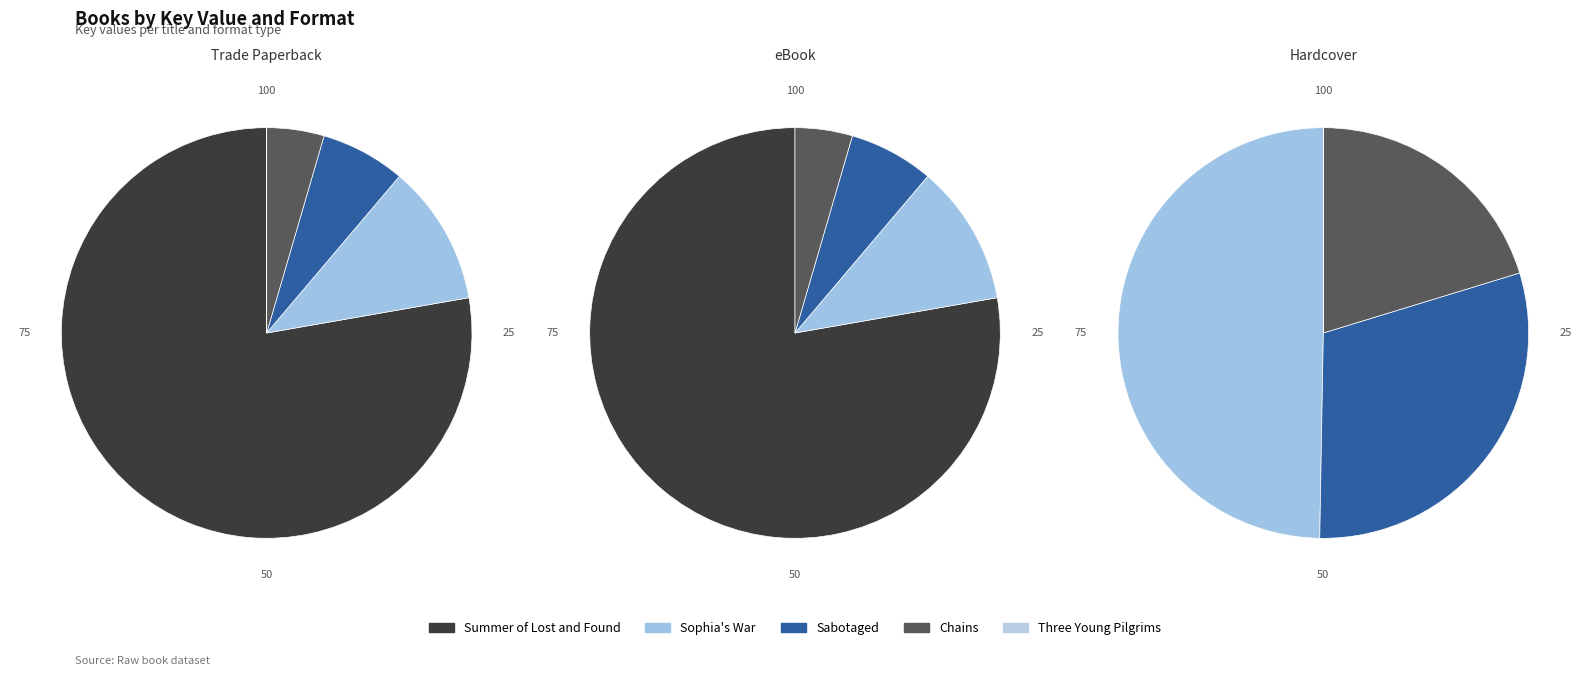

Do Sabotaged and Sophia's War together represent more than half of the pie?

No